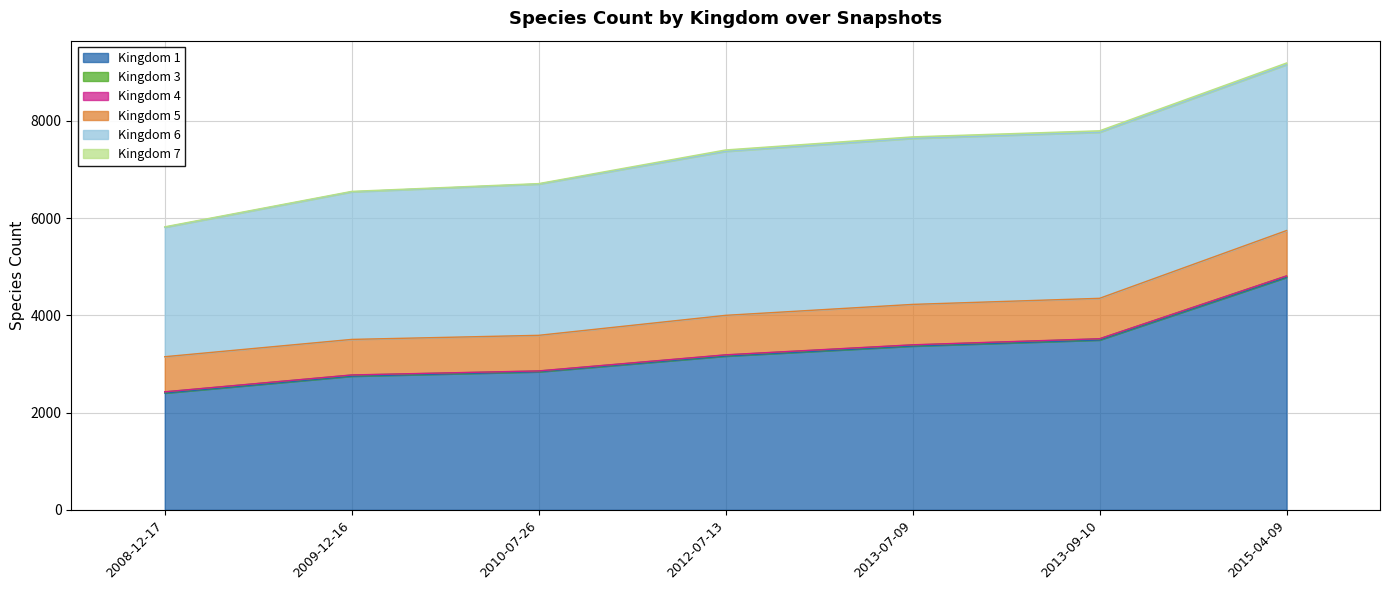

Is the value of 7 at 2008-12-17 greater than the value of 1 at 2009-12-16?

No